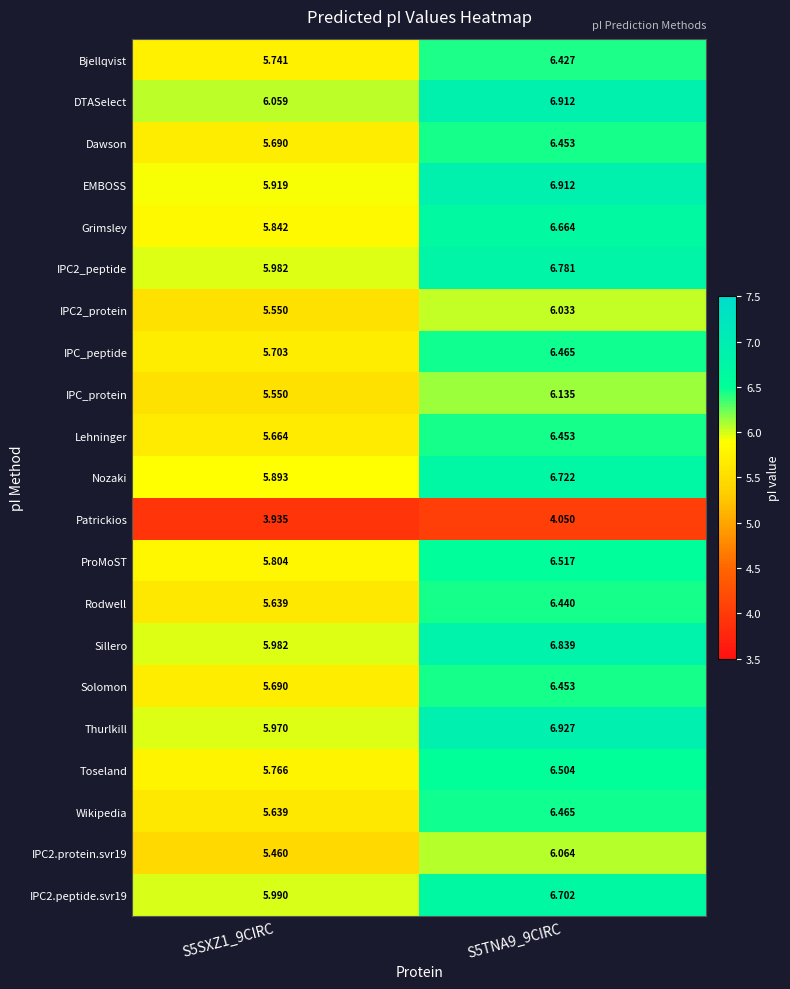

Which series has the largest total across all categories?

DTASelect